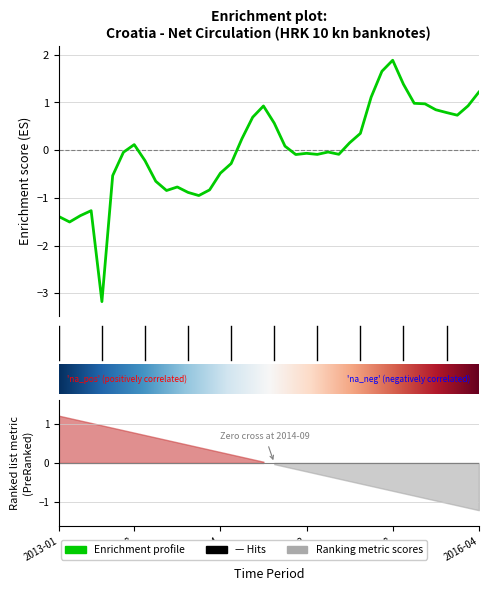

What is the difference between the second highest and minimum values?

4.8